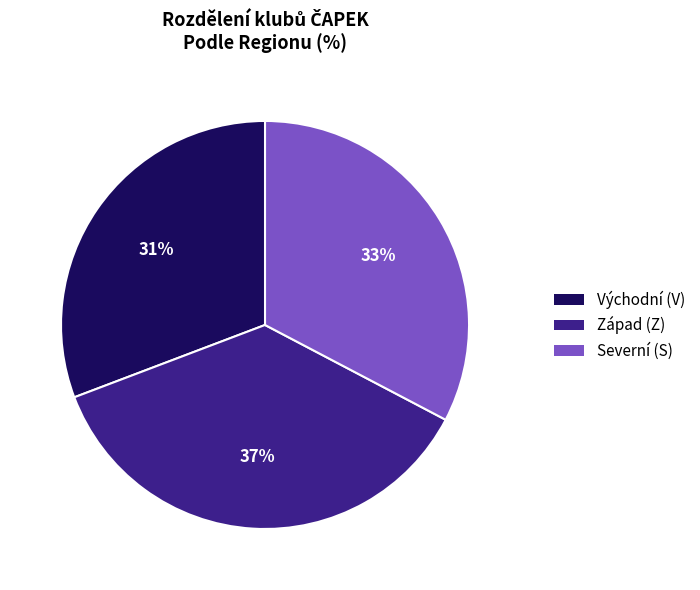

Count the number of slices in the pie.

3